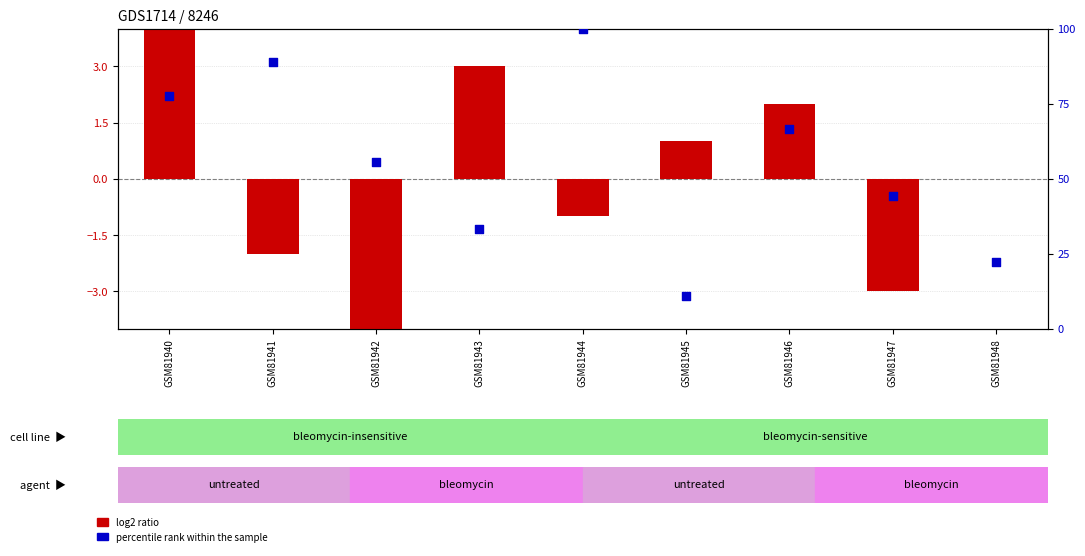

At which category is the sum across all series the highest?

GSM81944